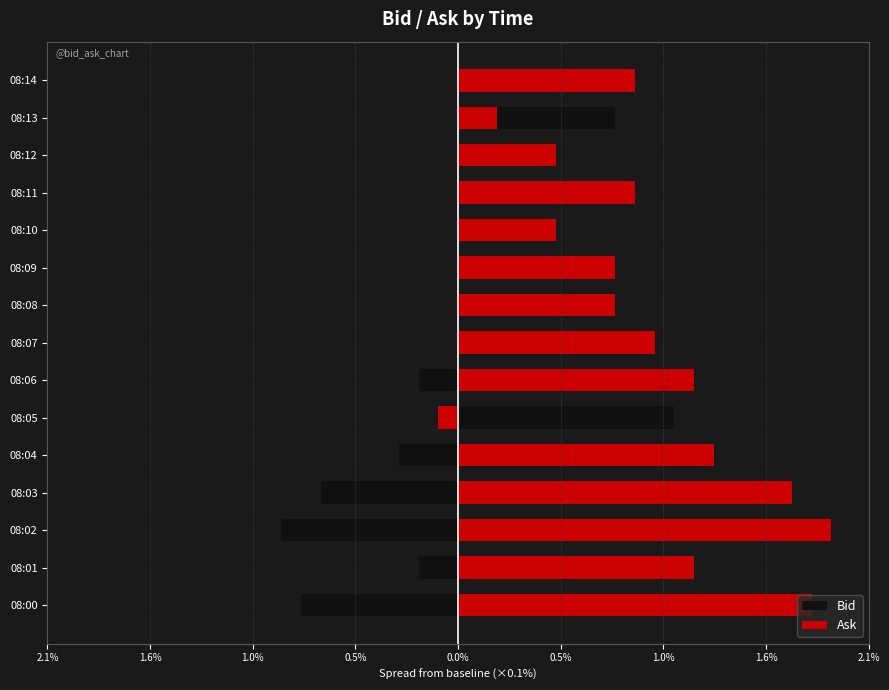

What is the label of the 1st bar from the right?

14